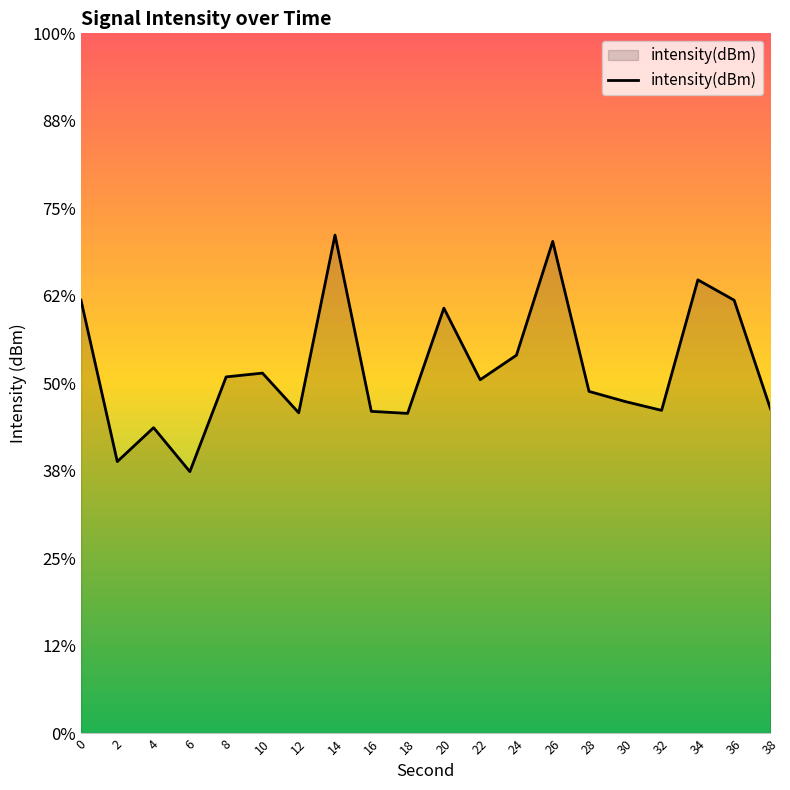

True or false: the data shows -33.7 at 36.

False